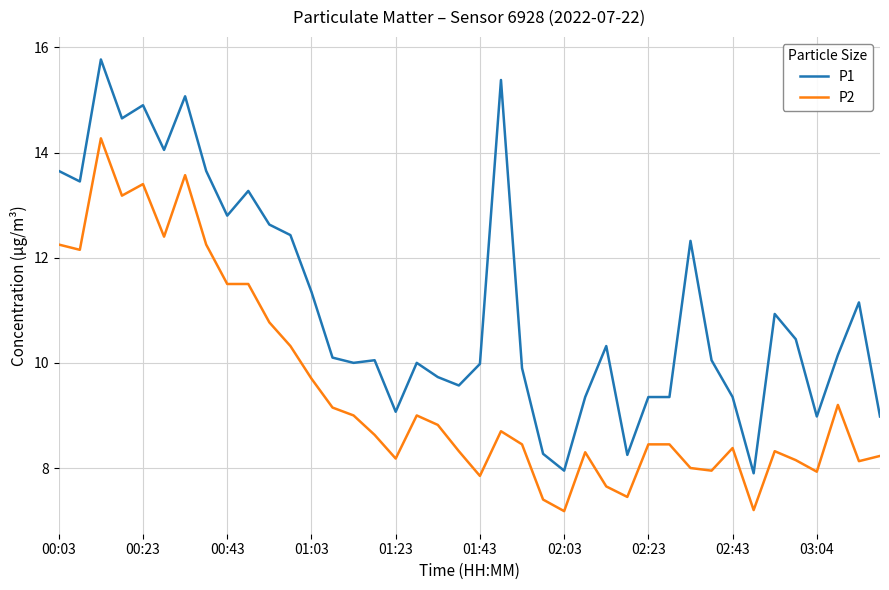

What is the smallest value displayed?

7.2